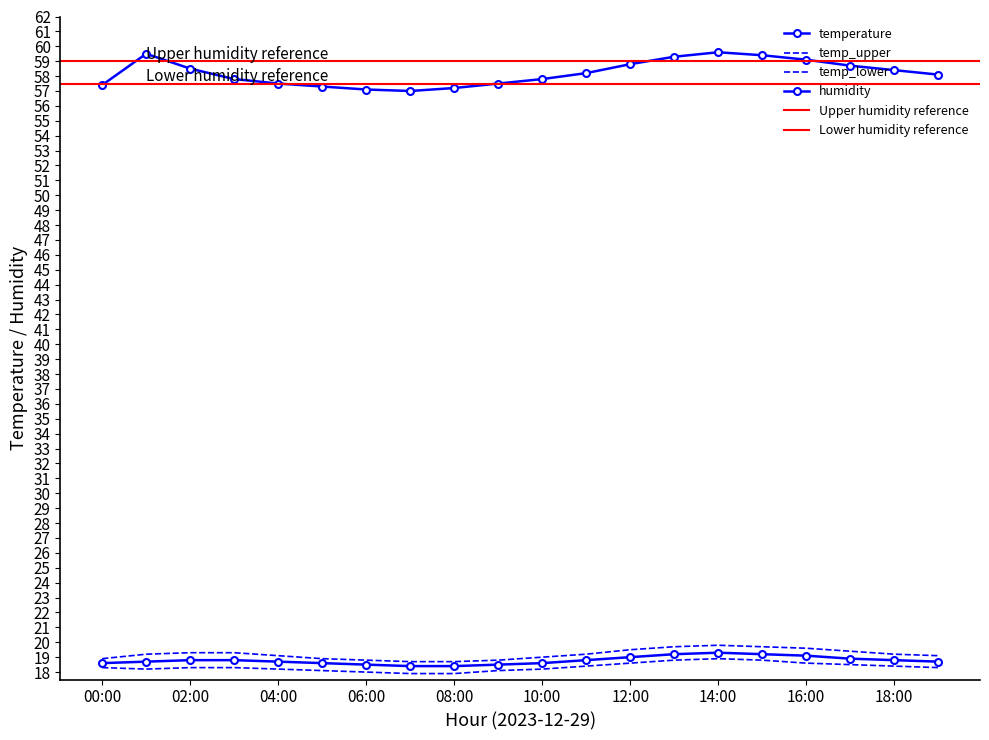

What is the sum of the humidity values at 02:00 and 09:00?

116.0